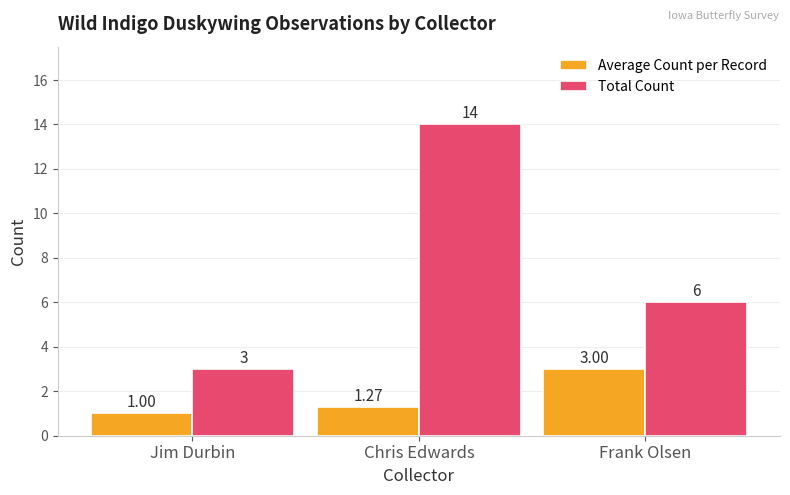

Is the value of Average Count per Record at Chris Edwards greater than the value of Total Count at Frank Olsen?

No